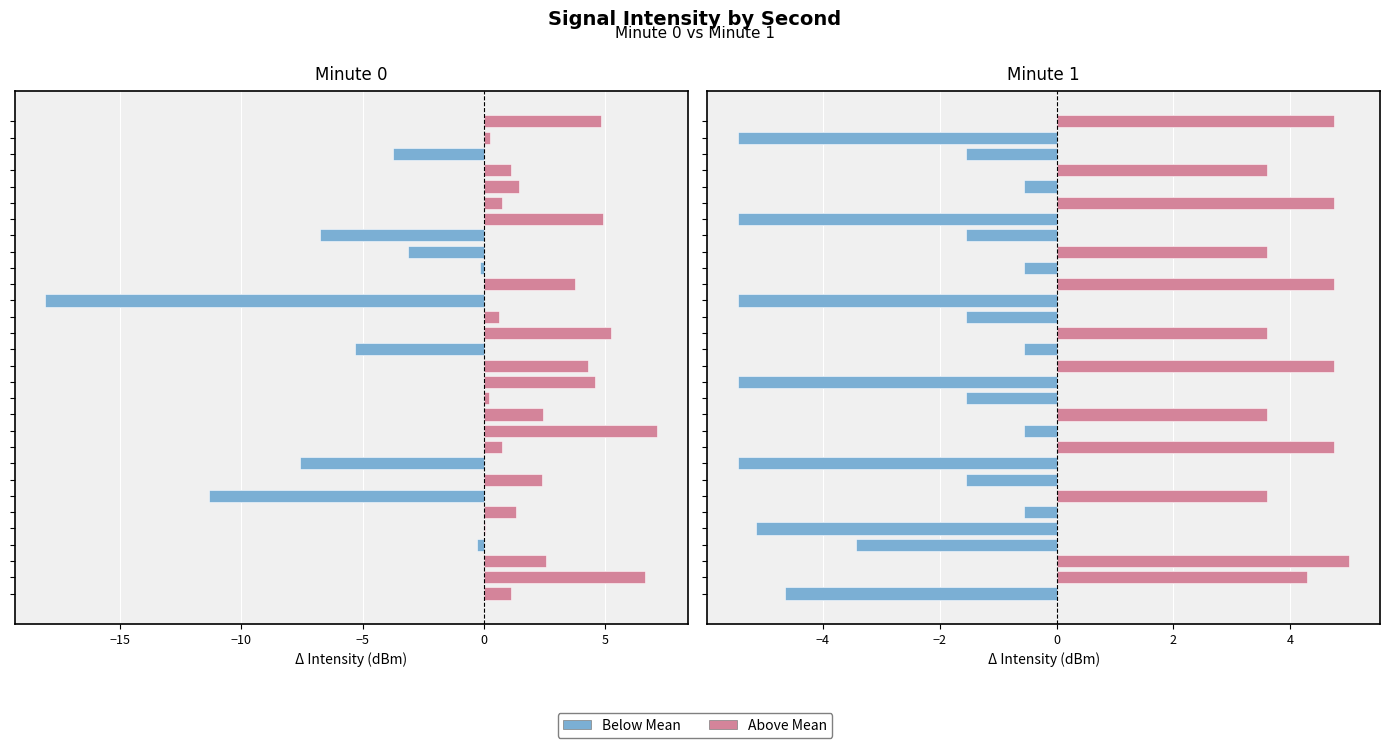

The Above Mean series shows nan at 18. True or false?

False